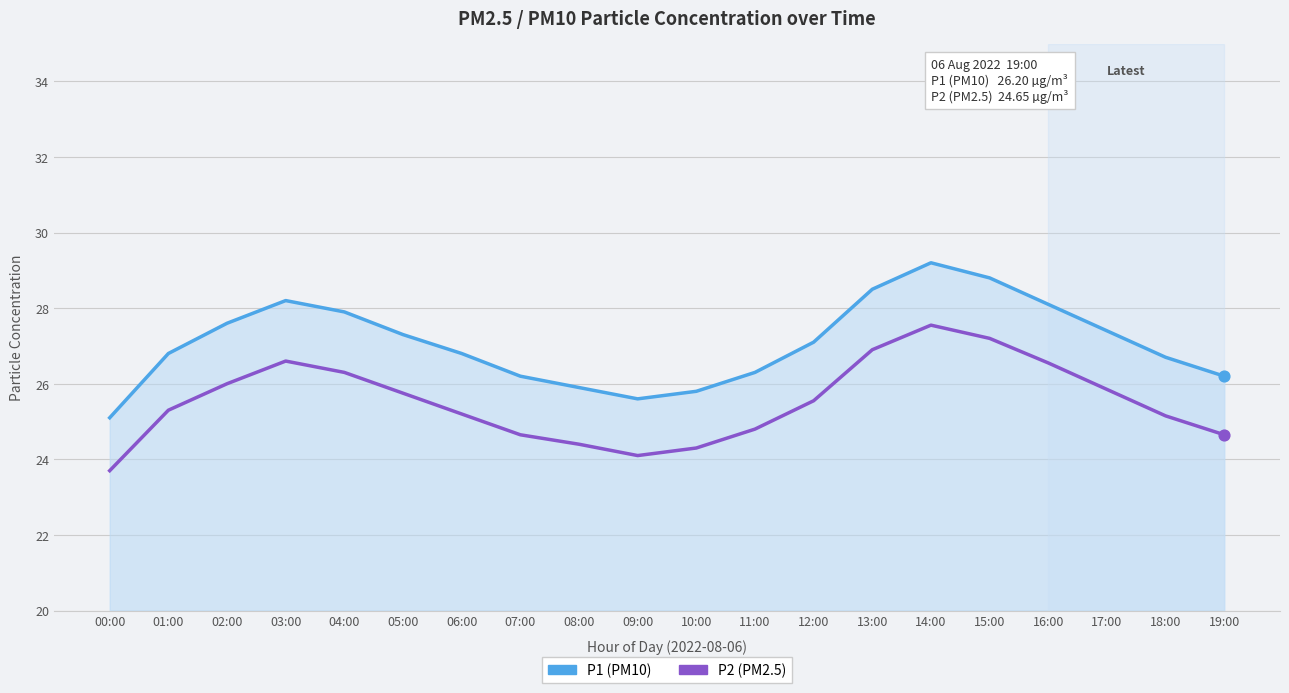

Which series changed the most between 02:00 and 08:00?

P1 (PM10)